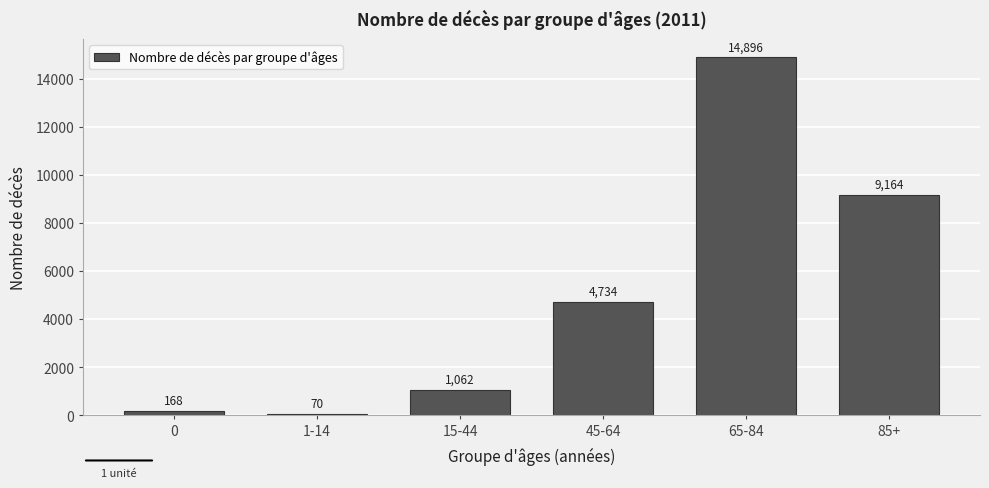

Reading left to right, transcribe all the data shown in this chart.

0=168	1-14=70	15-44=1062	45-64=4734	65-84=14896	85+=9164